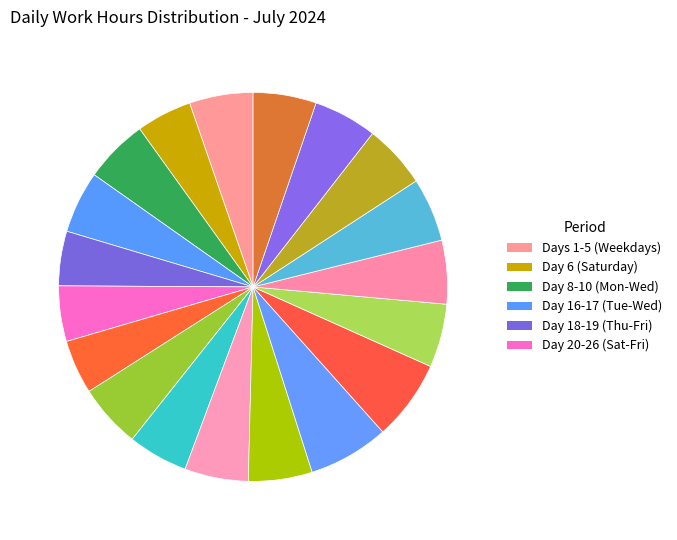

Which category has the smallest portion of the pie?

Day 8